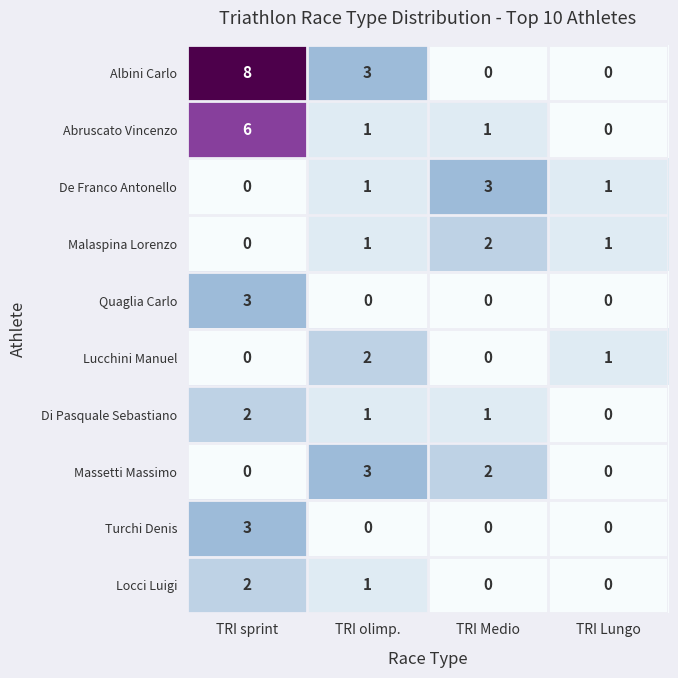

How many values in Malaspina Lorenzo are above zero?

3